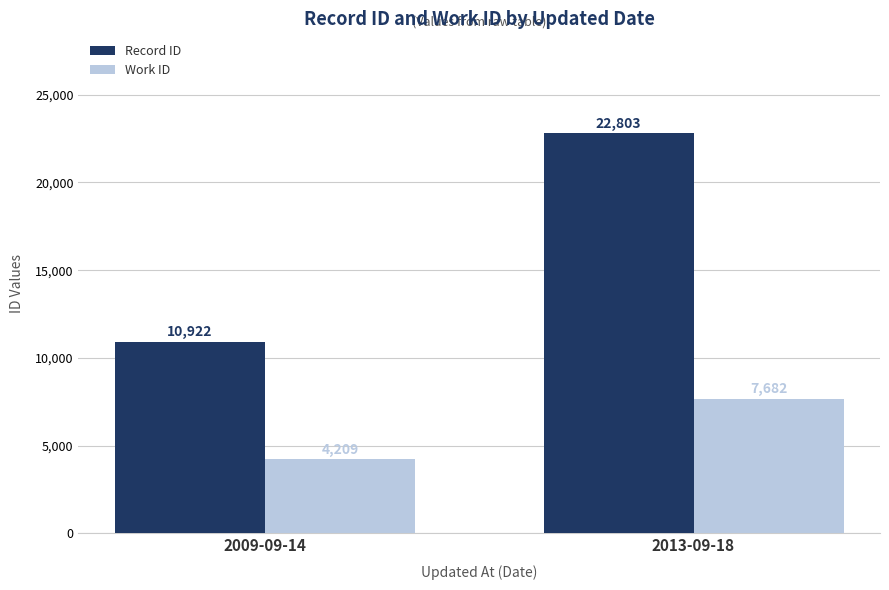

Which label corresponds to the smallest value in the chart?

2009-09-14